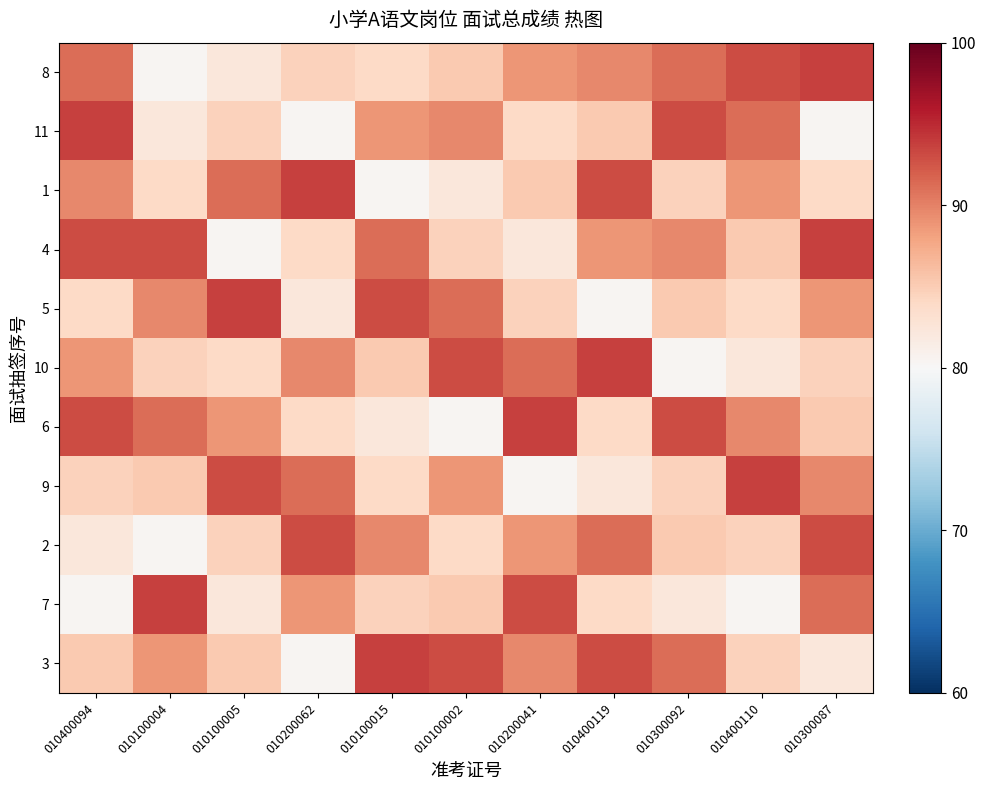

What is the total value across all series at 010400094?

965.7